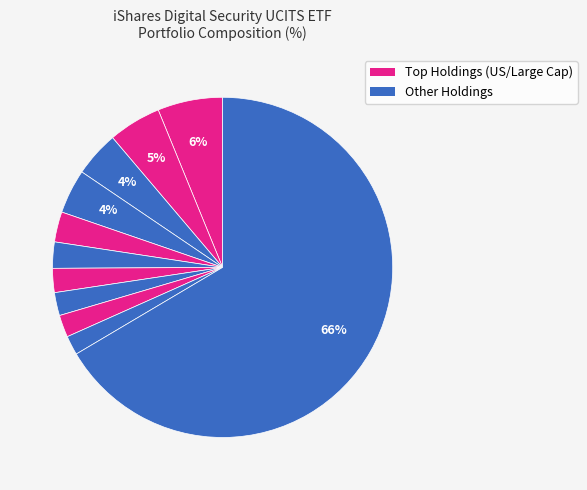

Count the number of slices in the pie.

11